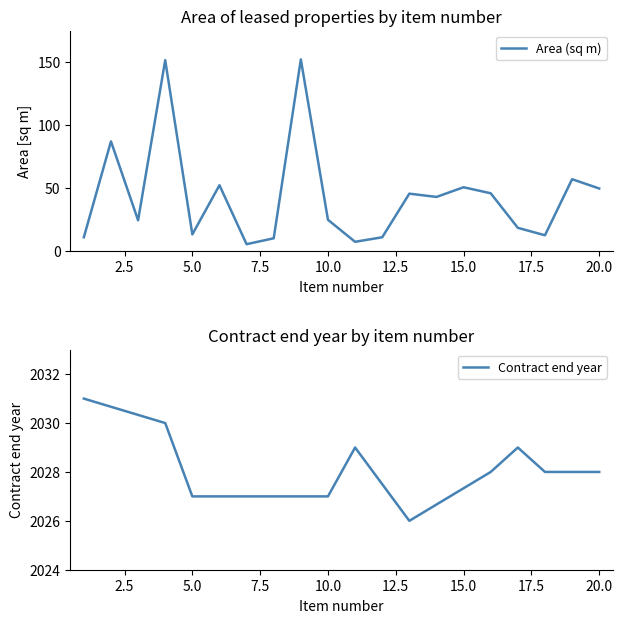

Where is the data nearest to the value 78?

2